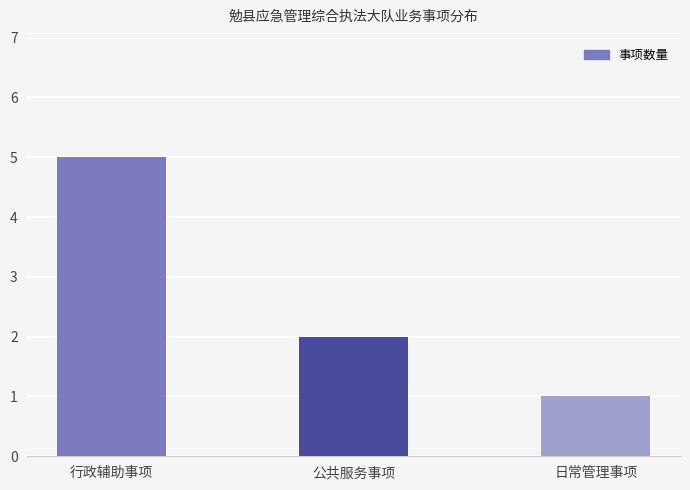

What is the maximum value shown in the chart?

5